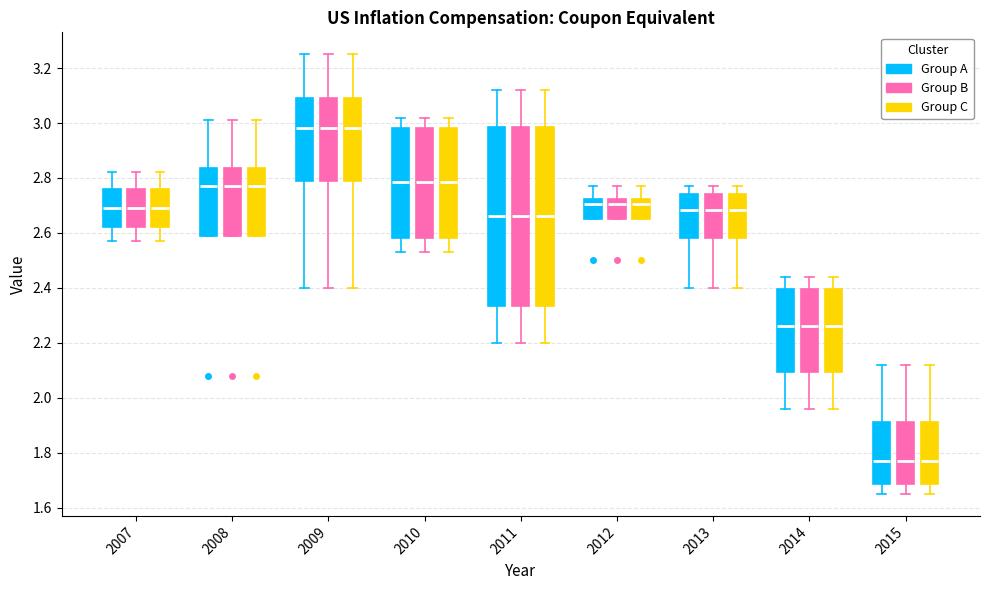

Where does the upper whisker of the box for 2014 (Group A) end on the y-axis? The values are not printed on the chart, so give them approximately, as read against the axis.

2.44